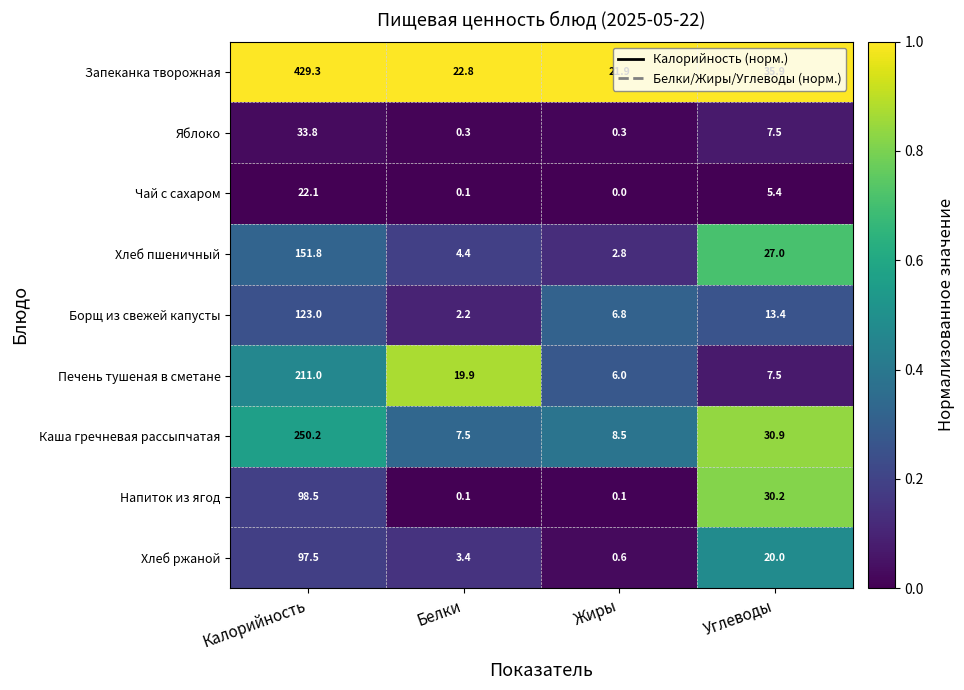

What value does the Печень тушеная в сметане series have at Жиры?

6.0